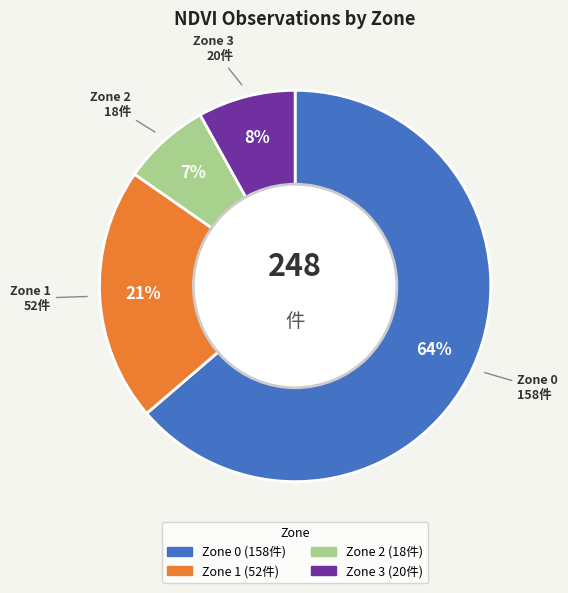

How many slices are in this pie chart?

4